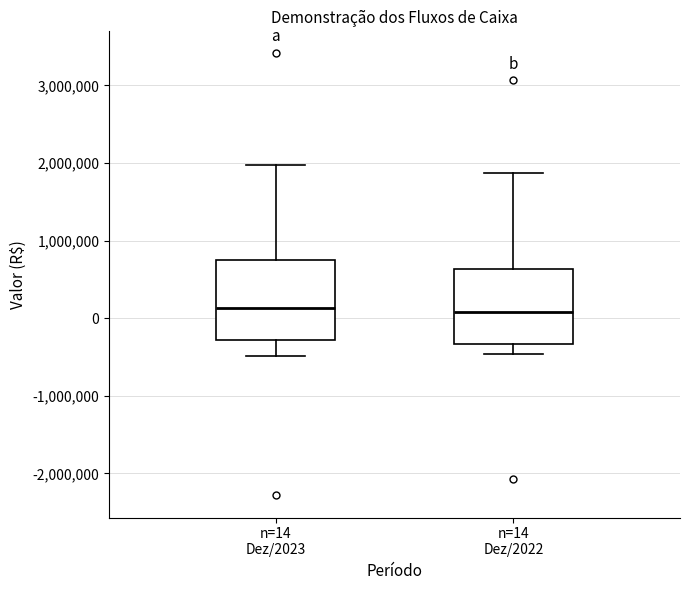

Where is the upper edge of the box for n=14 Dez/2022 on the y-axis? The values are not printed on the chart, so give them approximately, as read against the axis.

600000